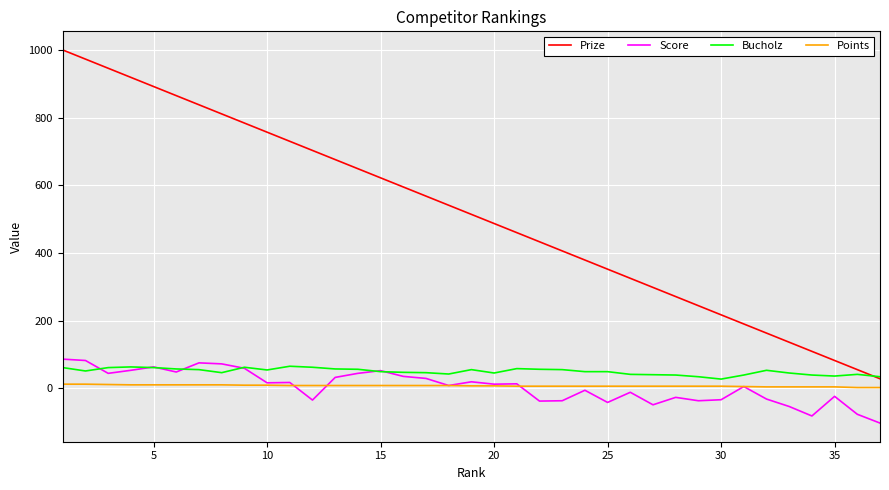

What is the minimum value shown in the chart?

-103